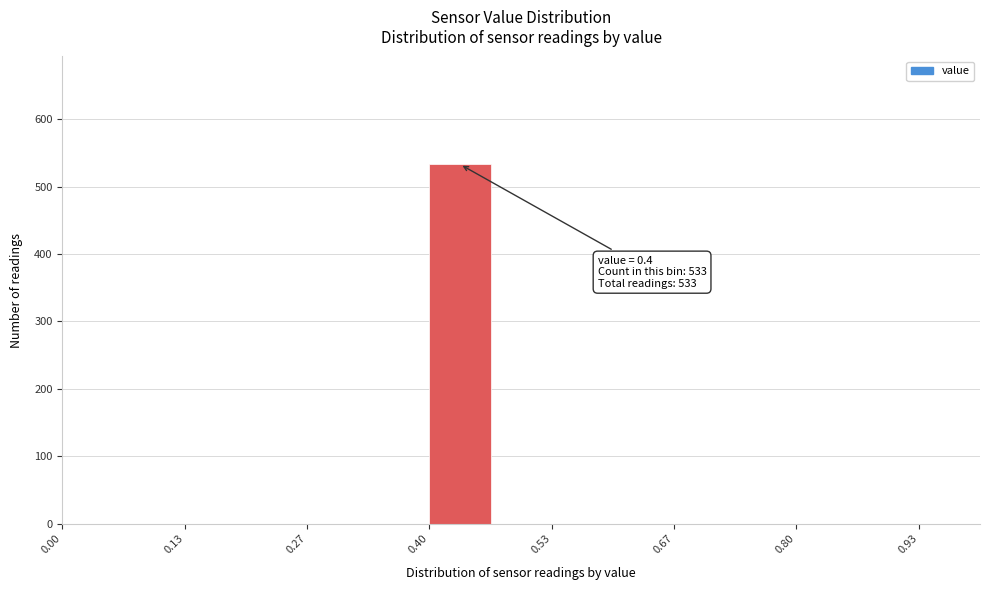

Around what value on the x-axis is the tallest bar? Give the approximate position of its centre, as read against the axis.

0.44